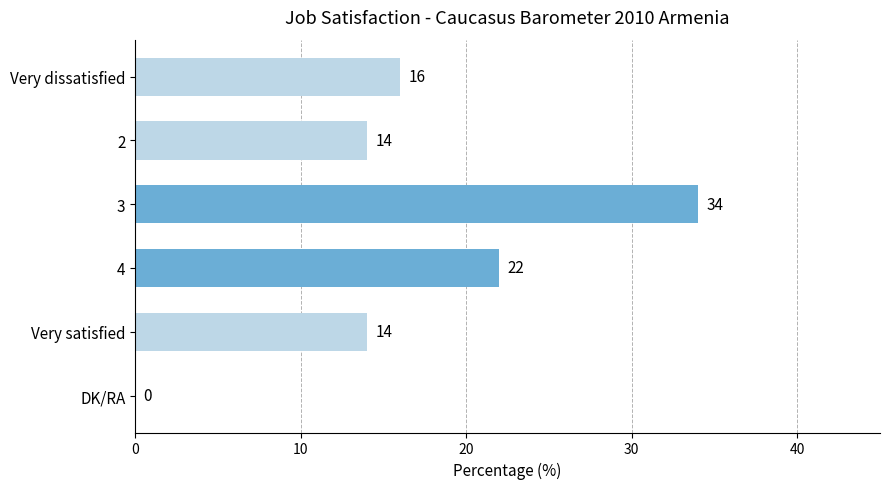

Where is the data nearest to the value 17?

Very dissatisfied